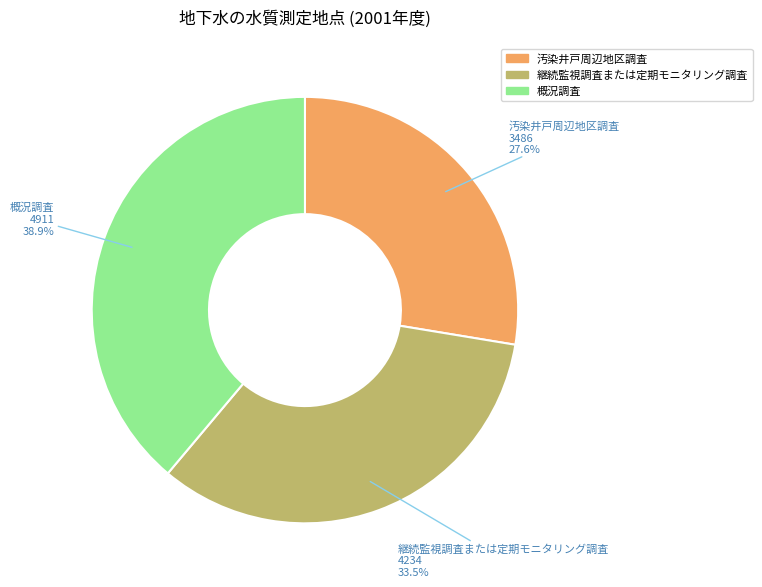

Rank the categories by value from highest to lowest.

概況調査, 継続監視調査または定期モニタリング調査, 汚染井戸周辺地区調査